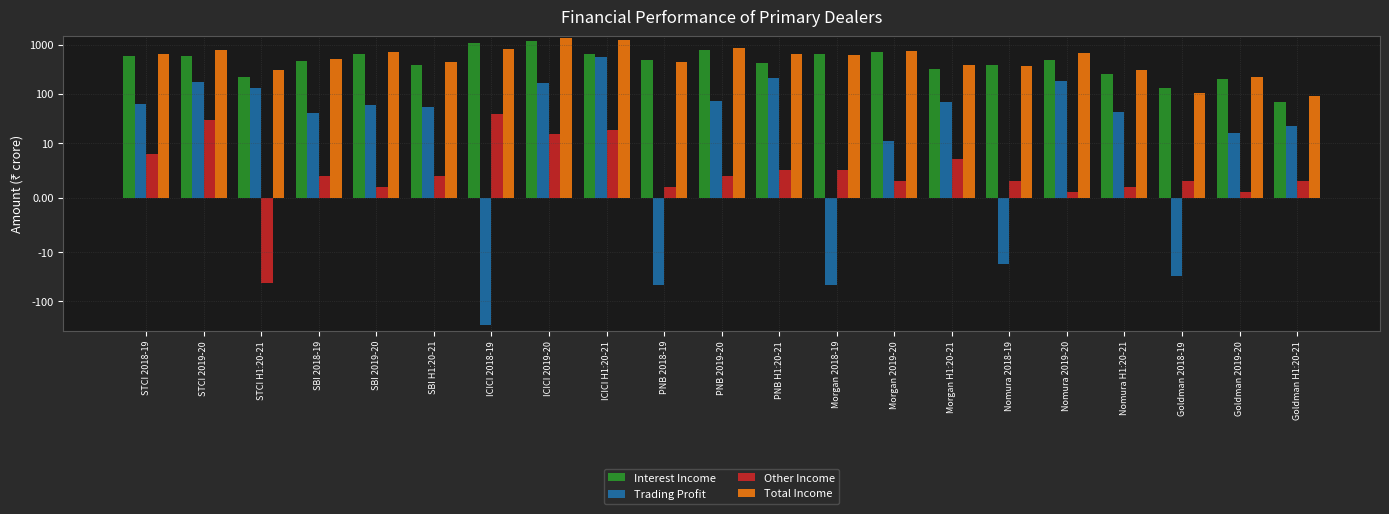

Reading left to right, extract all data points from this chart.

Interest Income: STCI 2018-19=582	STCI 2019-20=583	STCI H1:20-21=222	SBI 2018-19=457	SBI 2019-20=661	SBI H1:20-21=385	ICICI 2018-19=1086	ICICI 2019-20=1214	ICICI H1:20-21=661	PNB 2018-19=496	PNB 2019-20=766	PNB H1:20-21=426	Morgan 2018-19=654	Morgan 2019-20=717	Morgan H1:20-21=319	Nomura 2018-19=391	Nomura 2019-20=487	Nomura H1:20-21=253	Goldman 2018-19=133	Goldman 2019-20=199	Goldman H1:20-21=67
Trading Profit: STCI 2018-19=63	STCI 2019-20=174	STCI H1:20-21=129	SBI 2018-19=41	SBI 2019-20=59	SBI H1:20-21=53	ICICI 2018-19=-307	ICICI 2019-20=164	ICICI H1:20-21=558	PNB 2018-19=-47	PNB 2019-20=72	PNB H1:20-21=208	Morgan 2018-19=-46	Morgan 2019-20=11	Morgan H1:20-21=68	Nomura 2018-19=-17	Nomura 2019-20=185	Nomura H1:20-21=43	Goldman 2018-19=-31	Goldman 2019-20=16	Goldman H1:20-21=22
Other Income: STCI 2018-19=8	STCI 2019-20=30	STCI H1:20-21=-43	SBI 2018-19=4	SBI 2019-20=2	SBI H1:20-21=4	ICICI 2018-19=39	ICICI 2019-20=15	ICICI H1:20-21=18	PNB 2018-19=2	PNB 2019-20=4	PNB H1:20-21=5	Morgan 2018-19=5	Morgan 2019-20=3	Morgan H1:20-21=7	Nomura 2018-19=3	Nomura 2019-20=1	Nomura H1:20-21=2	Goldman 2018-19=3	Goldman 2019-20=1	Goldman H1:20-21=3
Total Income: STCI 2018-19=653	STCI 2019-20=787	STCI H1:20-21=308	SBI 2018-19=502	SBI 2019-20=723	SBI H1:20-21=443	ICICI 2018-19=819	ICICI 2019-20=1393	ICICI H1:20-21=1237	PNB 2018-19=451	PNB 2019-20=843	PNB H1:20-21=639	Morgan 2018-19=613	Morgan 2019-20=732	Morgan H1:20-21=394	Nomura 2018-19=376	Nomura 2019-20=673	Nomura H1:20-21=299	Goldman 2018-19=104	Goldman 2019-20=216	Goldman H1:20-21=92